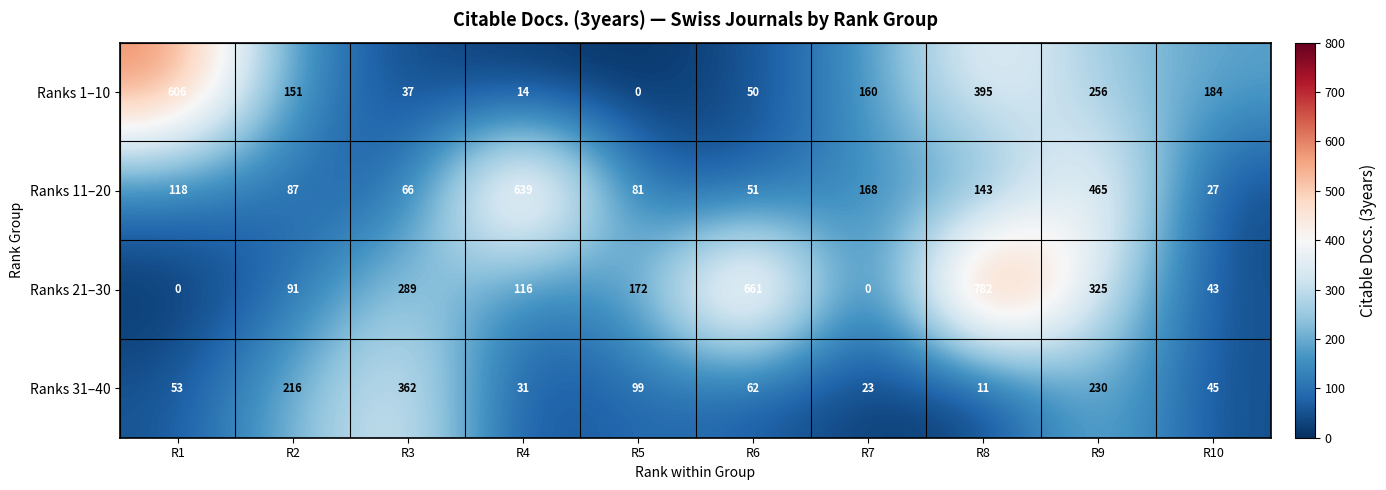

How many data points in Ranks 1–10 are less than 160?

5